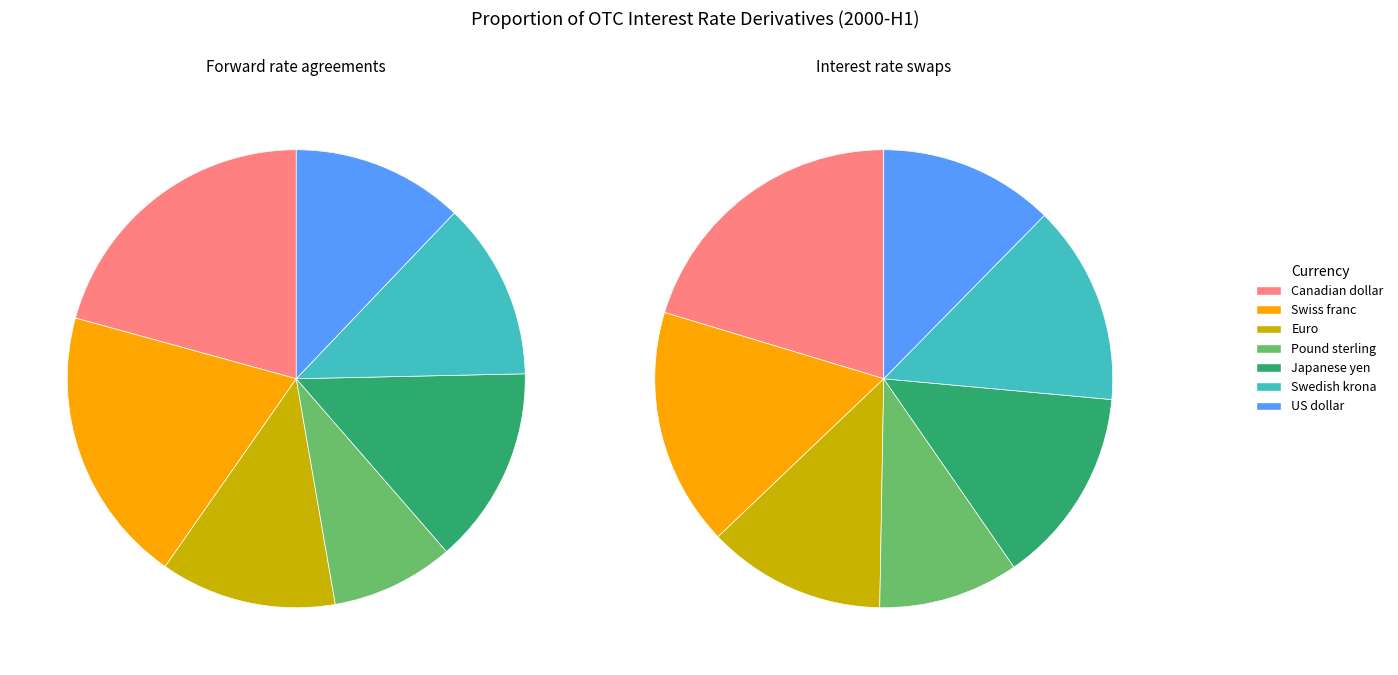

To the nearest percent, what portion does US dollar represent?

12%